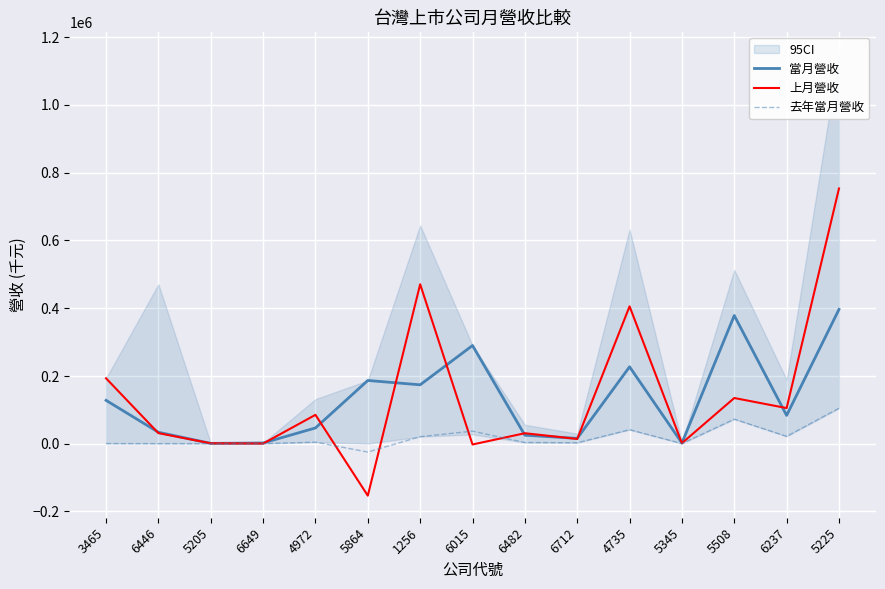

True or false: 上月營收 and 去年當月營收 cross at least once.

True